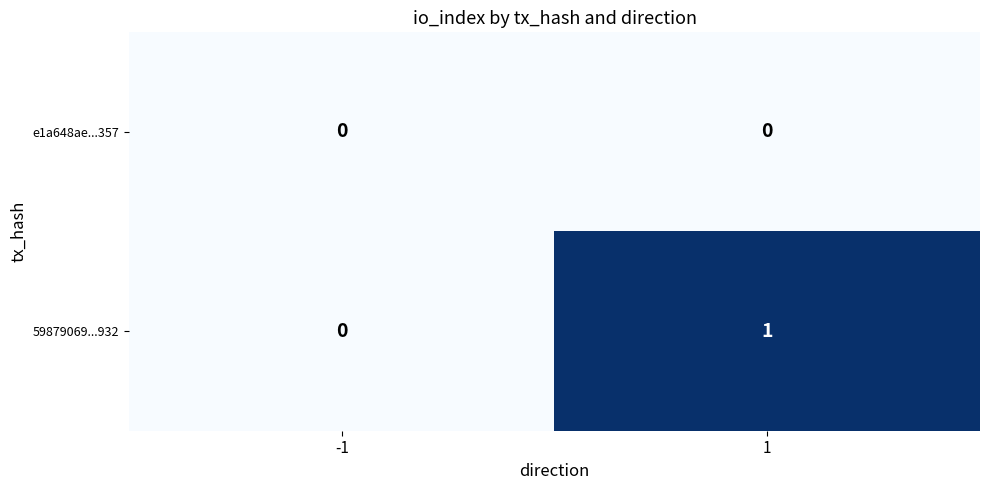

Reading right to left, what are all the values shown in this chart?

e1a648ae...357: 1=0	-1=0
59879069...932: 1=1	-1=0